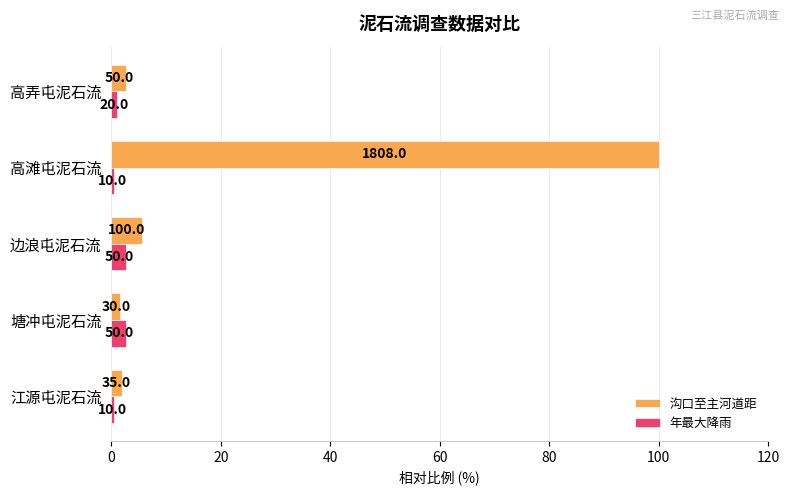

What are all the series names shown in the legend?

沟口至主河道距, 年最大降雨